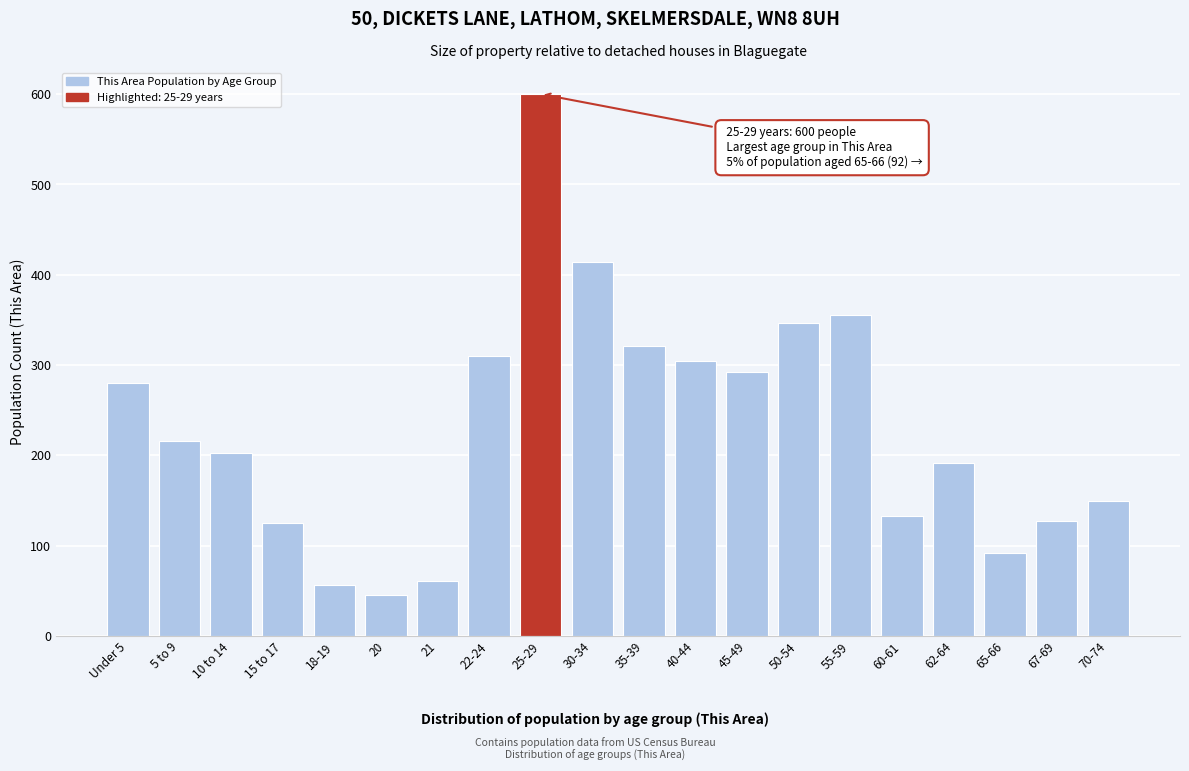

What is the approximate value at 10 to 14?

203